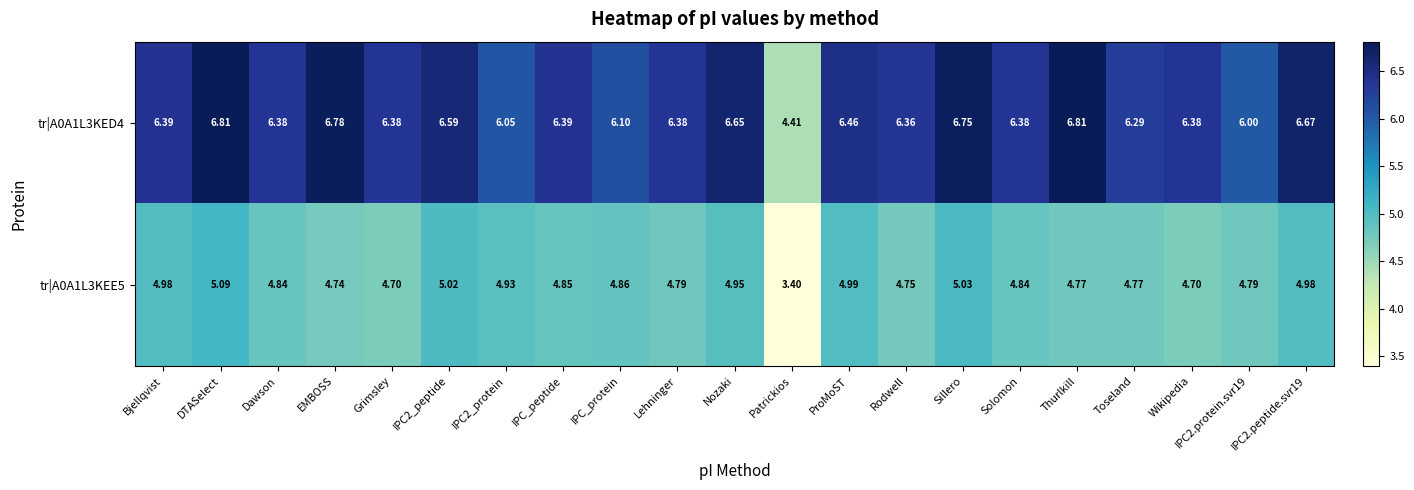

Is the value of tr|A0A1L3KED4 at IPC2.protein.svr19 greater than the value of tr|A0A1L3KEE5 at IPC2.peptide.svr19?

Yes